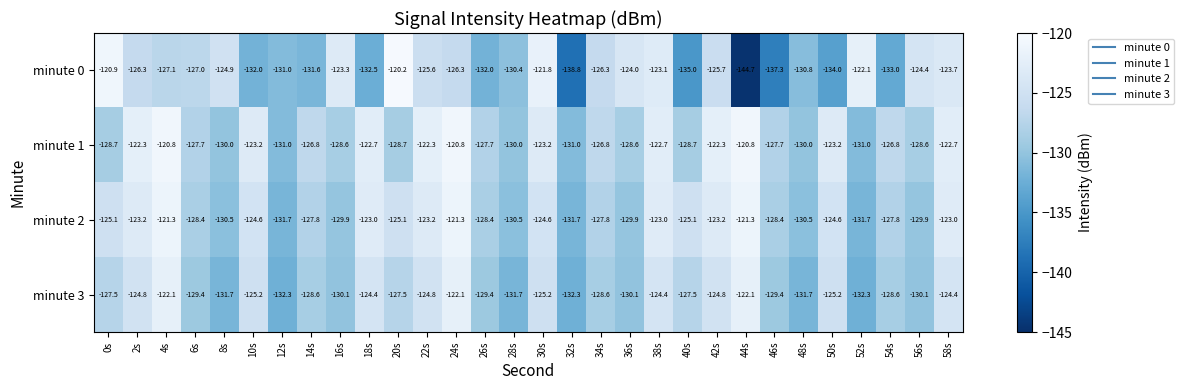

Which series changed the most between 44s and 56s?

minute 0